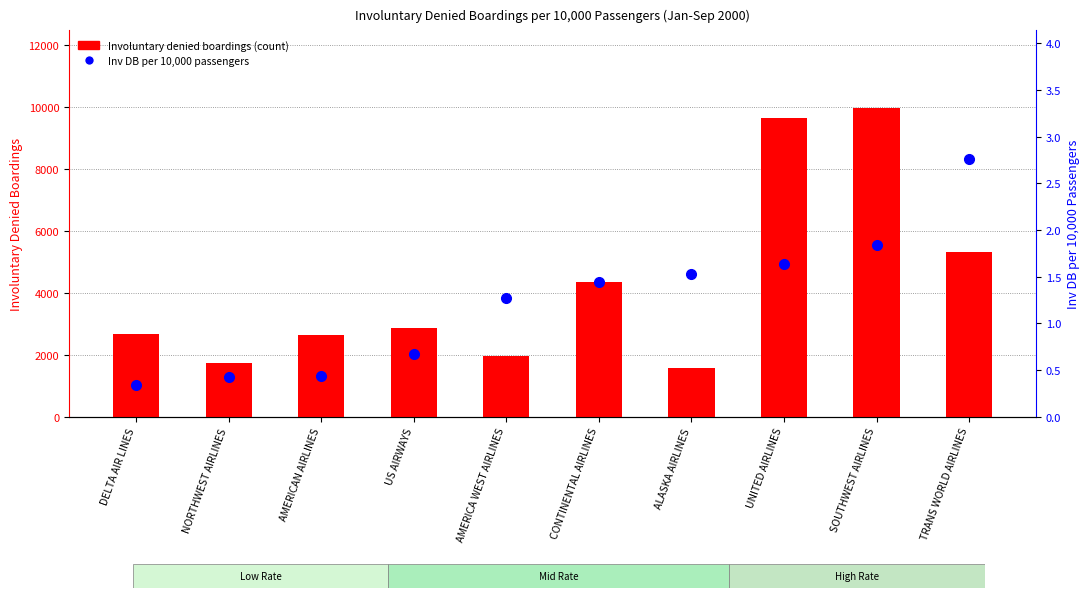

Reading left to right, list all the values displayed in this chart.

Involuntary denied boardings (count): DELTA AIR LINES=2675.0	NORTHWEST AIRLINES=1739.0	AMERICAN AIRLINES=2624.0	US AIRWAYS=2846.0	AMERICA WEST AIRLINES=1941.0	CONTINENTAL AIRLINES=4356.0	ALASKA AIRLINES=1572.0	UNITED AIRLINES=9643.0	SOUTHWEST AIRLINES=9975.0	TRANS WORLD AIRLINES=5310.0
Inv DB per 10,000 passengers: DELTA AIR LINES=0.3	NORTHWEST AIRLINES=0.4	AMERICAN AIRLINES=0.4	US AIRWAYS=0.7	AMERICA WEST AIRLINES=1.3	CONTINENTAL AIRLINES=1.4	ALASKA AIRLINES=1.5	UNITED AIRLINES=1.6	SOUTHWEST AIRLINES=1.8	TRANS WORLD AIRLINES=2.8